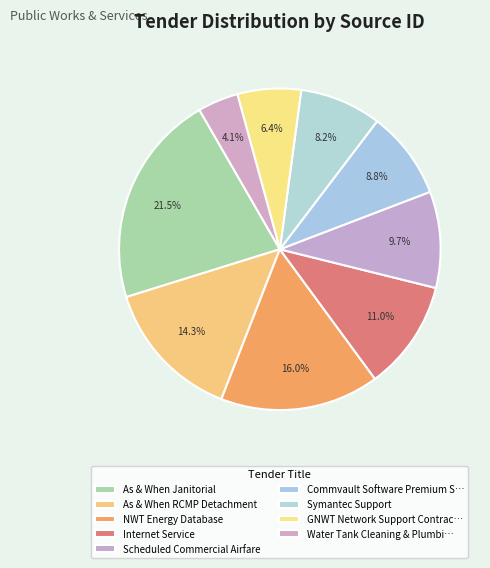

Is there a majority slice in this chart?

No